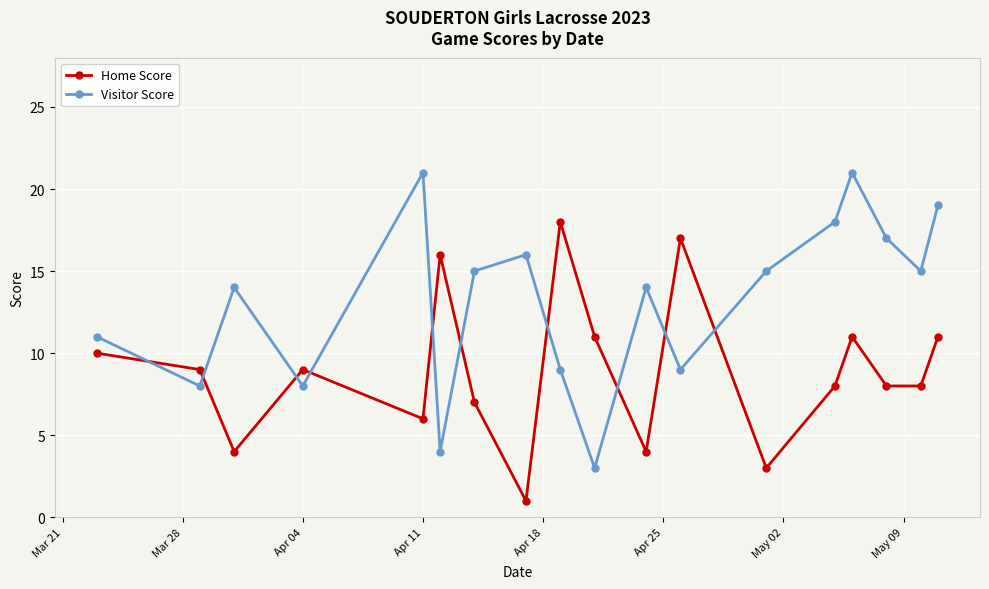

True or false: Home Score and Visitor Score cross at least once.

True